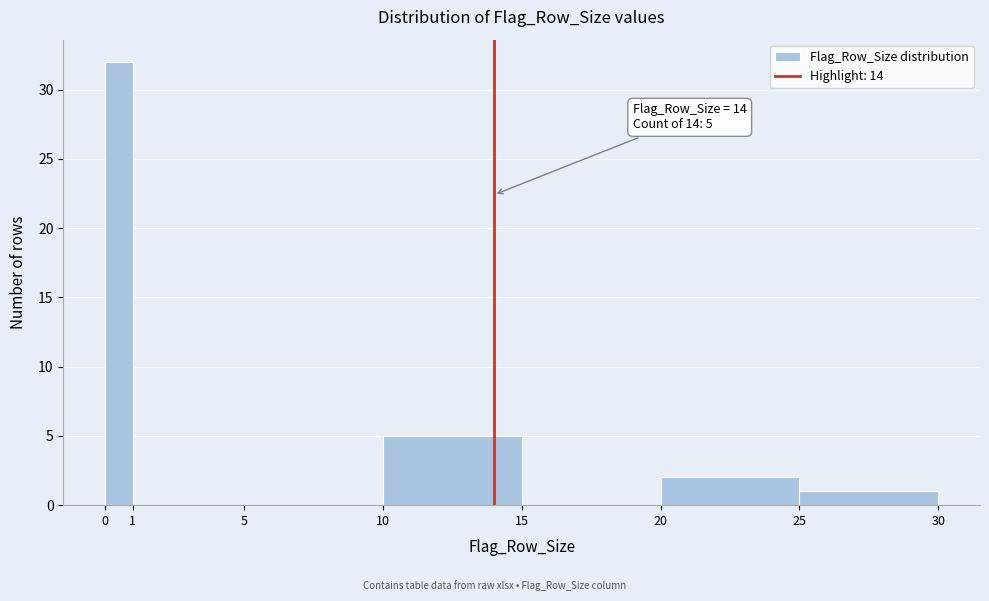

Over which range of the x-axis is the bar tallest?

0 to 1